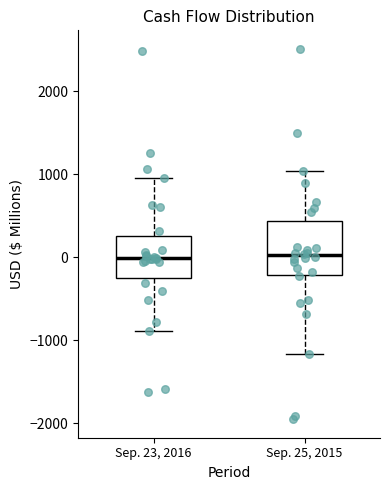

Which box is the tallest, from its lower edge to its upper edge?

Sep. 25, 2015